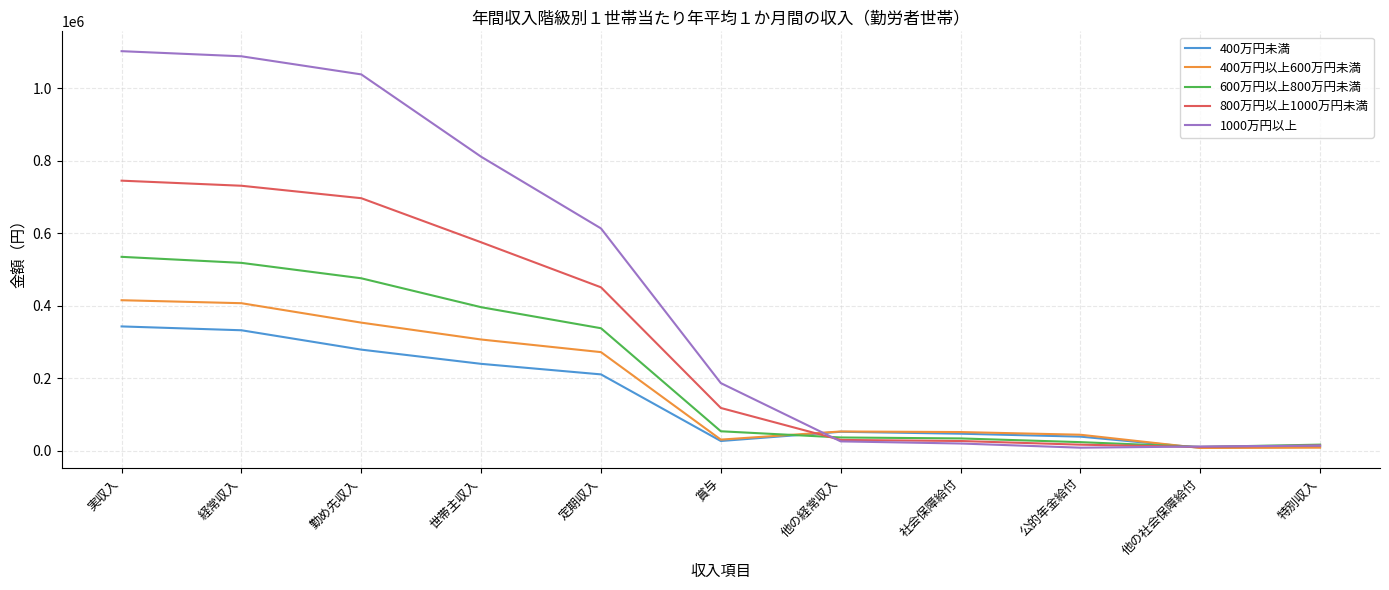

Which series has the largest range (max minus min)?

1000万円以上